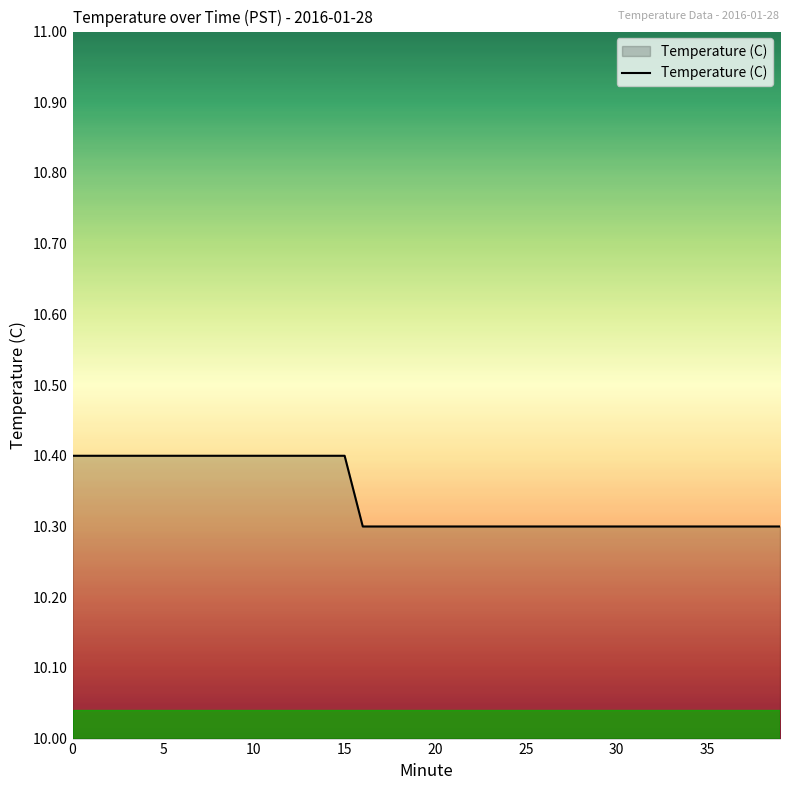

What is the minimum value shown in the chart?

10.3